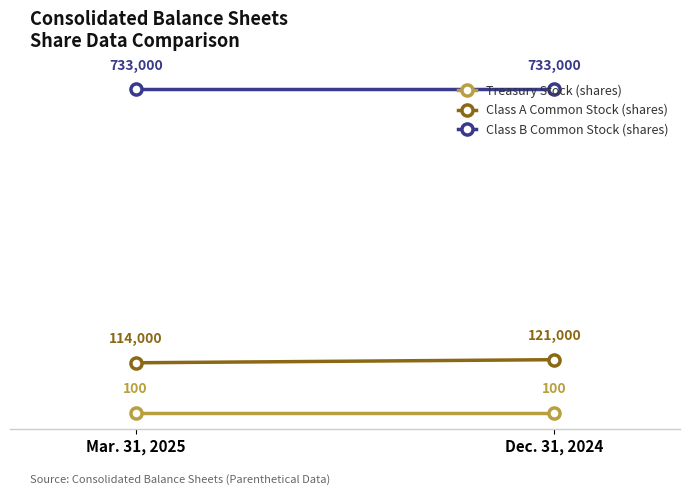

What is the sum of all Class B Common Stock (shares) values?

1466000